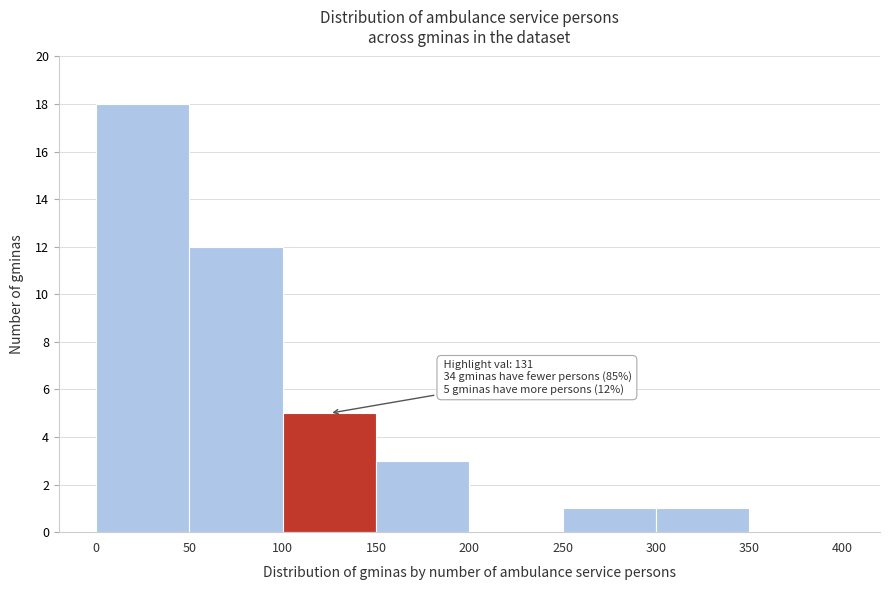

Over which range of the x-axis is the bar tallest?

0 to 50